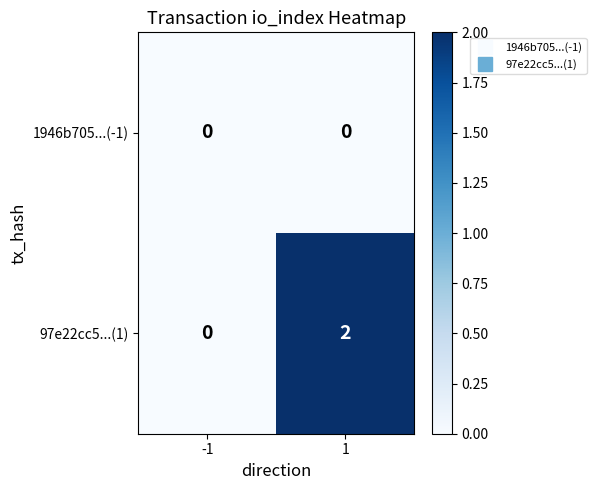

Which series has the largest range (max minus min)?

97e22cc5...(1)